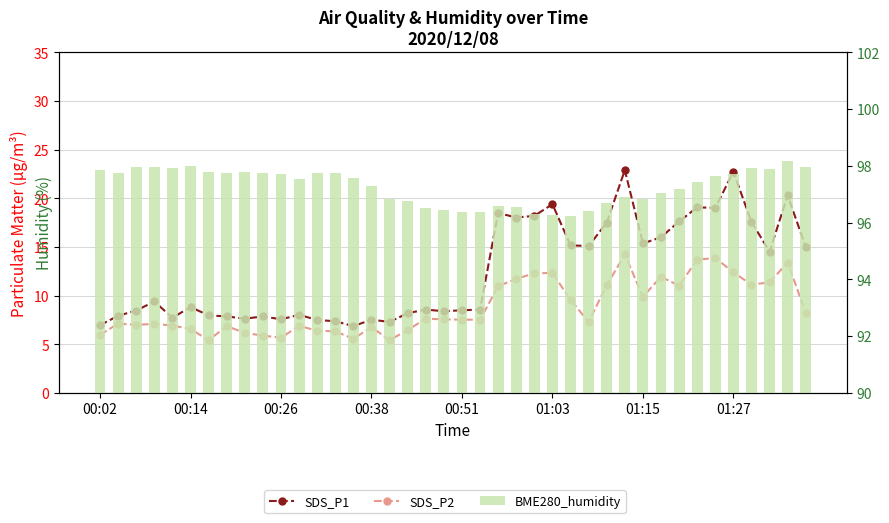

How many categories are shown in the chart?

40